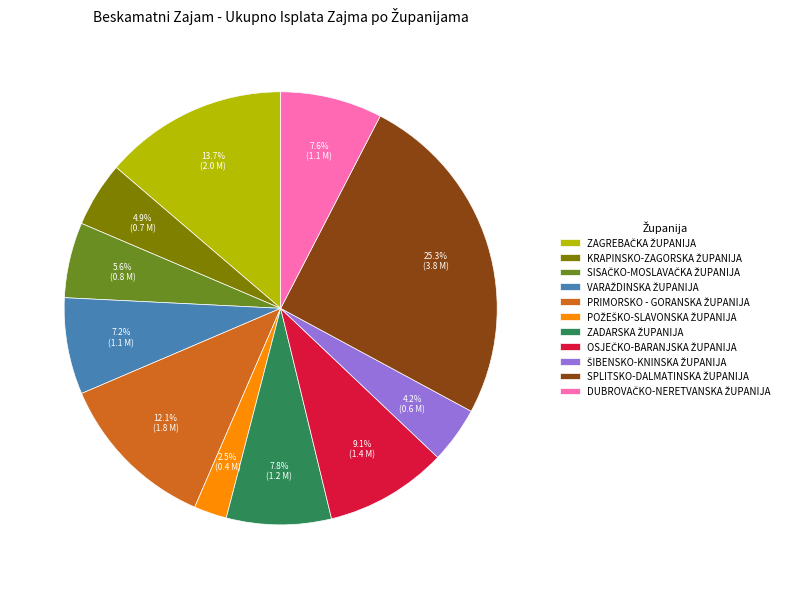

Is there a majority slice in this chart?

No